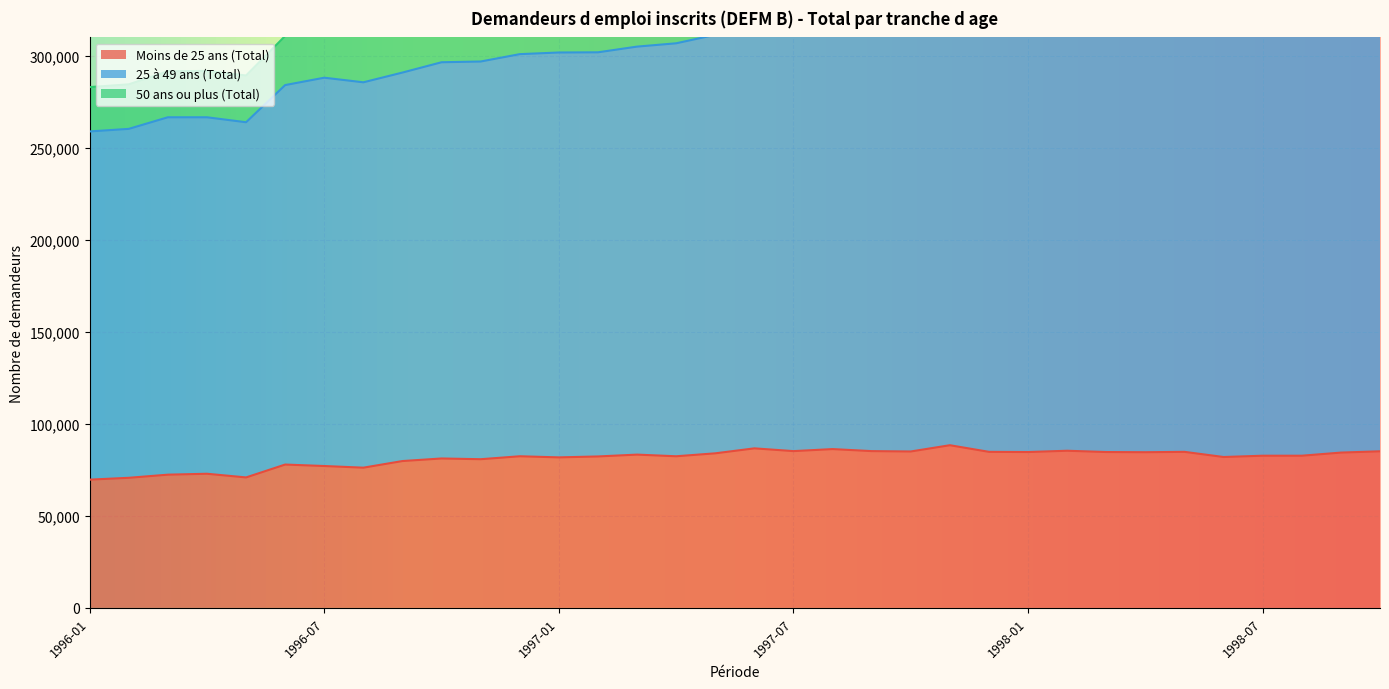

True or false: 25 à 49 ans (Total) and Moins de 25 ans (Total) intersect in this chart.

False